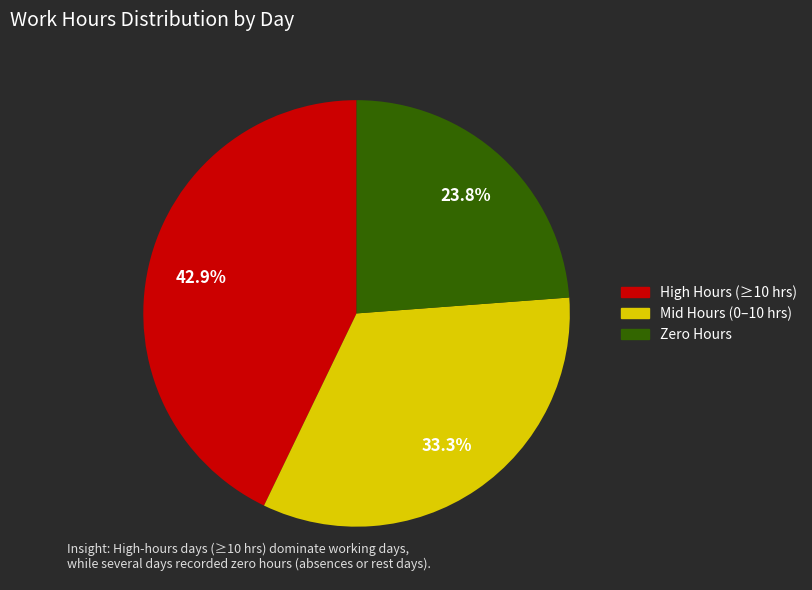

Is there any slice that represents more than half of the pie?

No